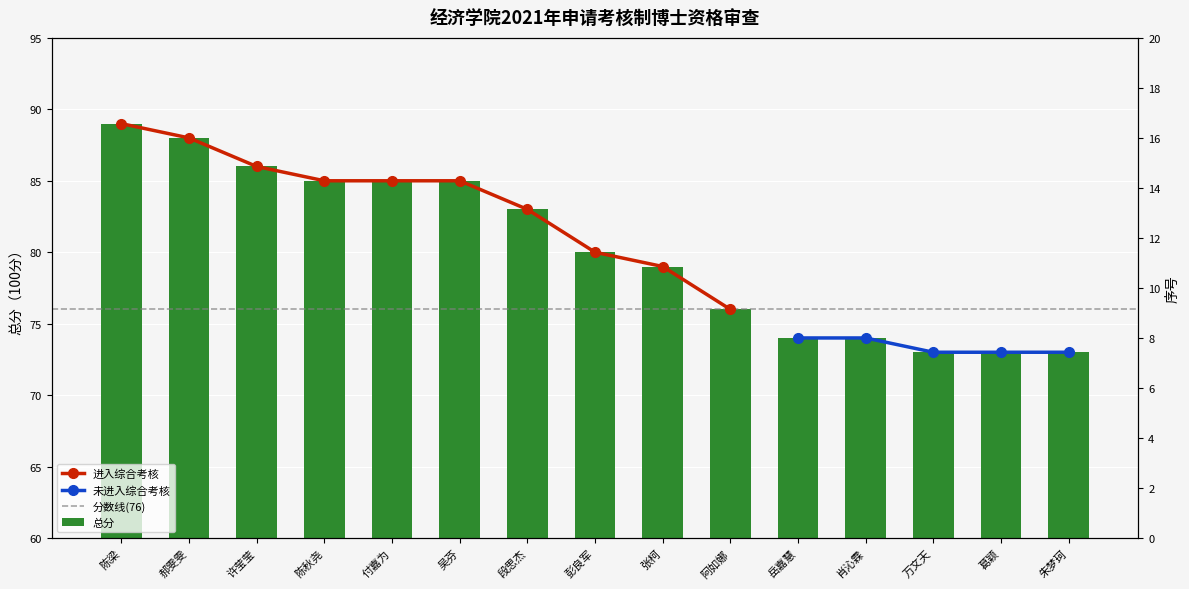

List the labels in order of value, smallest first.

万文天, 葛颖, 朱梦珂, 岳嘉慧, 肖沁霖, 阿如娜, 张柯, 彭良军, 段思杰, 陈秋尧, 付嘉为, 吴芬, 许莹莹, 郝雯雯, 陈梁